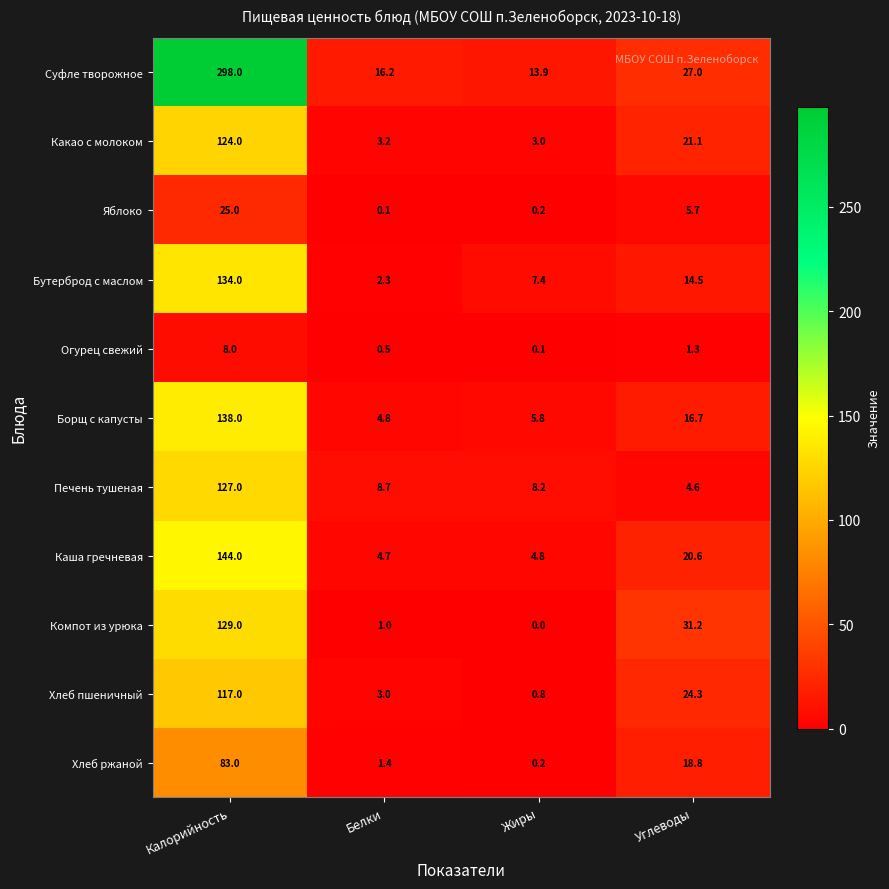

How many data points in Бутерброд с маслом are above 14?

2